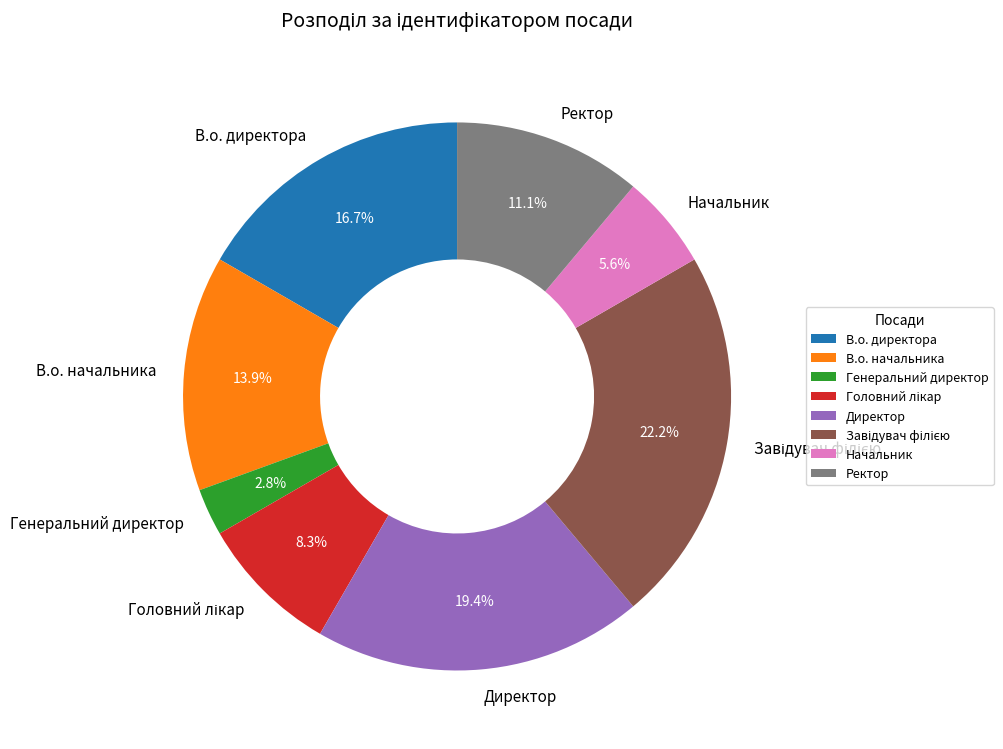

Count the number of slices in the pie.

8